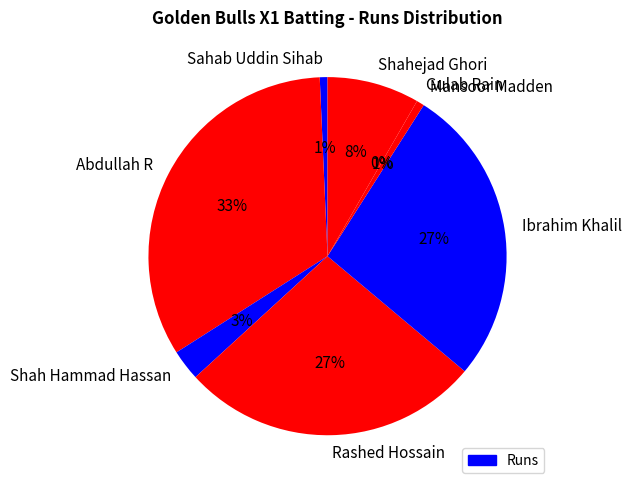

What percentage is the Abdullah R slice, to the nearest percent?

33%